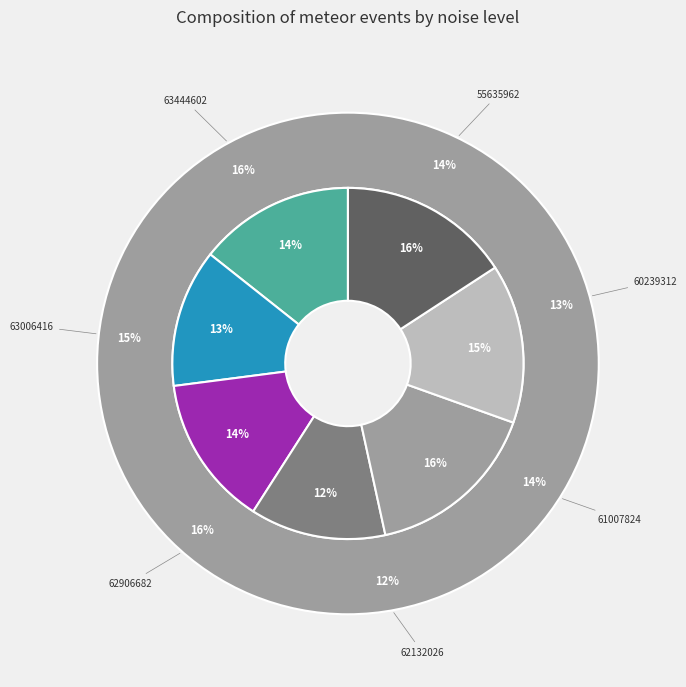

How many slices are in this pie chart?

7